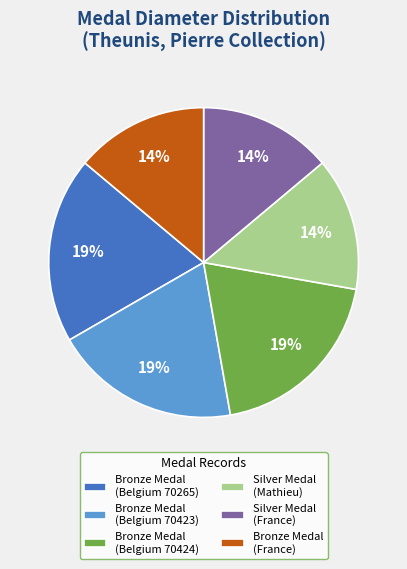

True or false: Bronze Medal (Belgium 70424) accounts for 28% of the total.

False